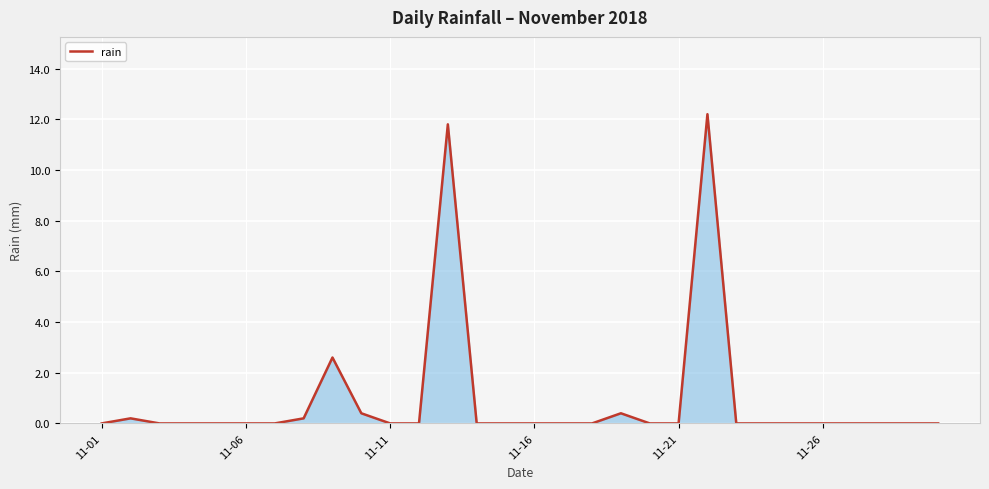

What is the maximum value shown in the chart?

12.2